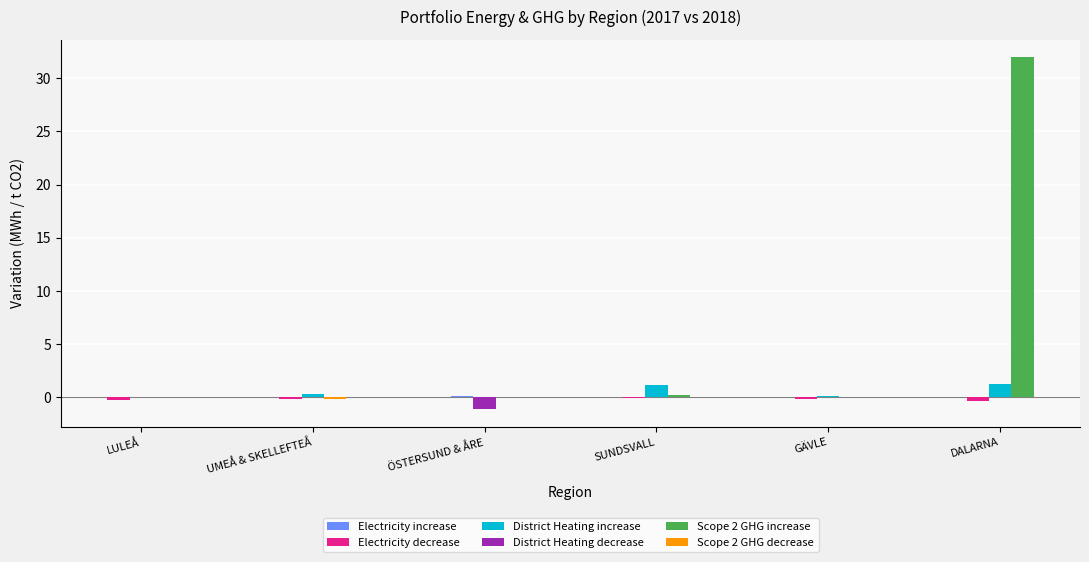

How many groups of bars are there?

6